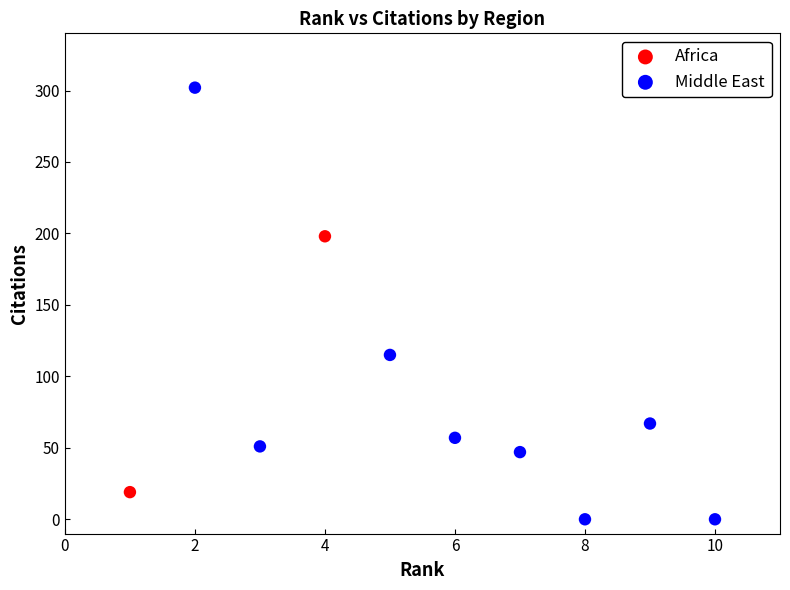

Which series has the widest spread of Y values?

Middle East